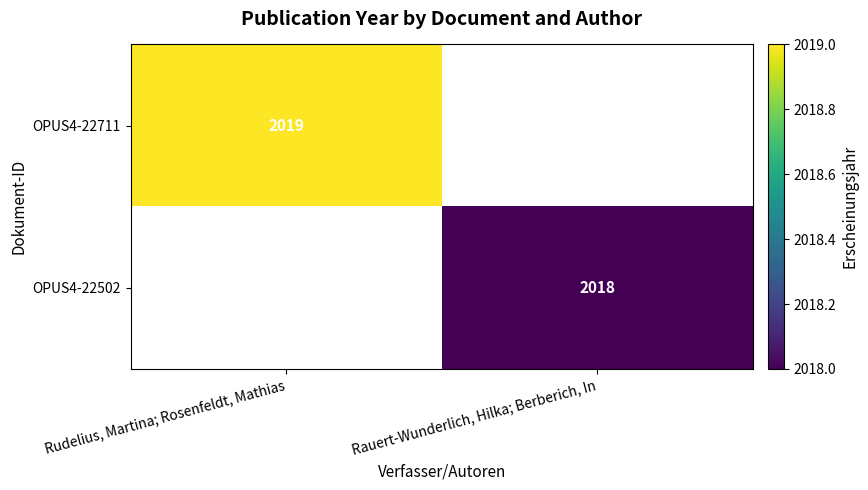

The value of OPUS4-22711 at Rudelius, Martina; Rosenfeldt, Mathias is 2019. True or false?

True